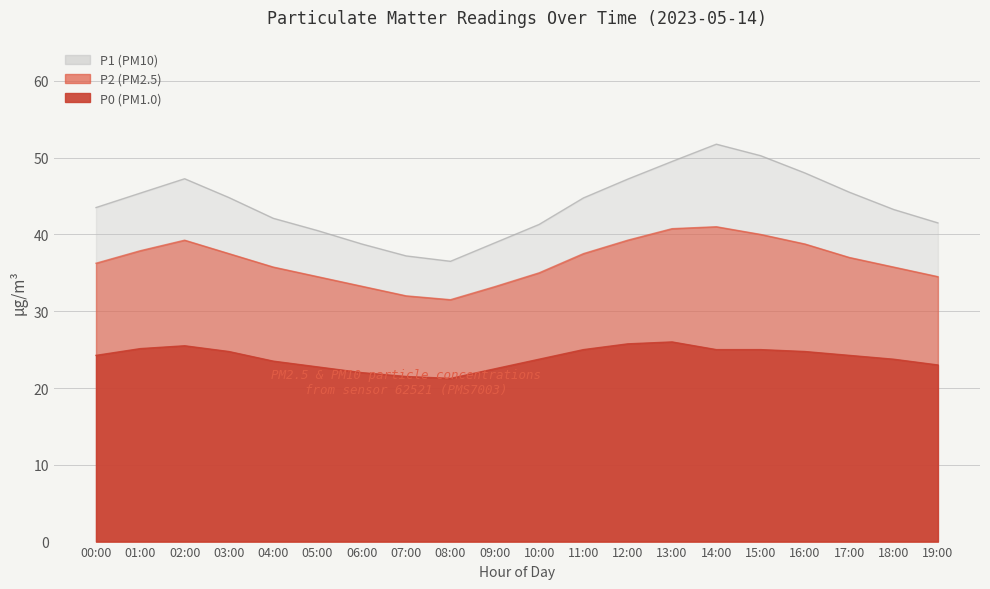

What position from the left is 16:00?

17